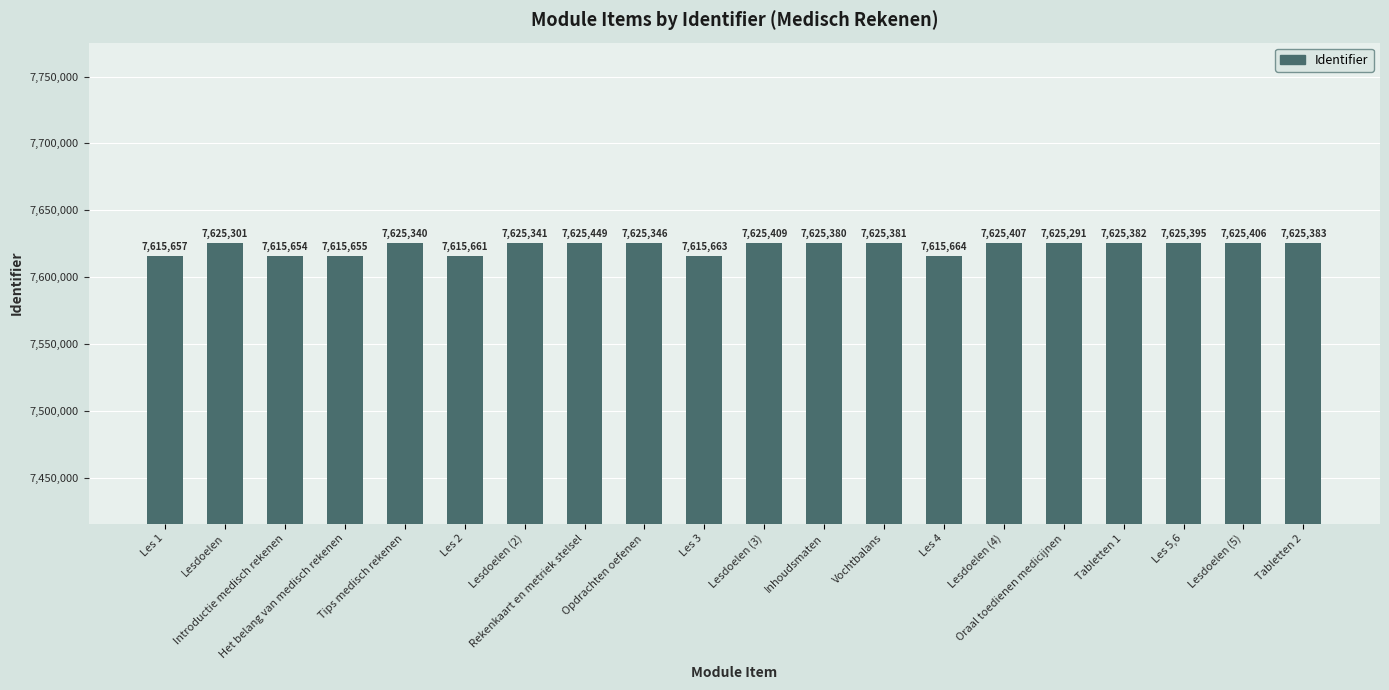

Are the bars horizontal?

No